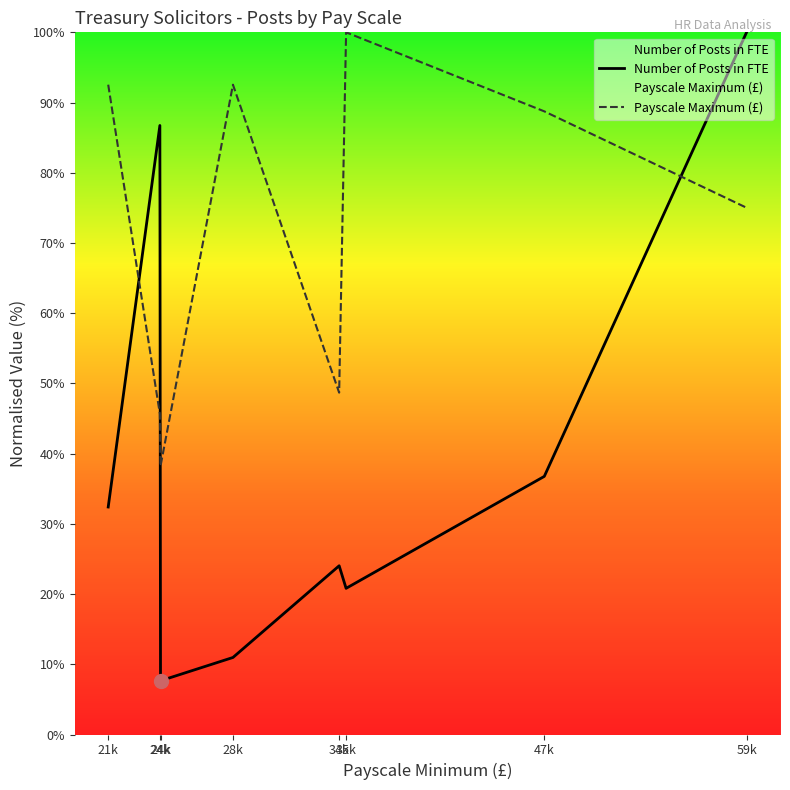

Where do Number of Posts in FTE and Payscale Maximum (£) first cross each other?

21k and 24k